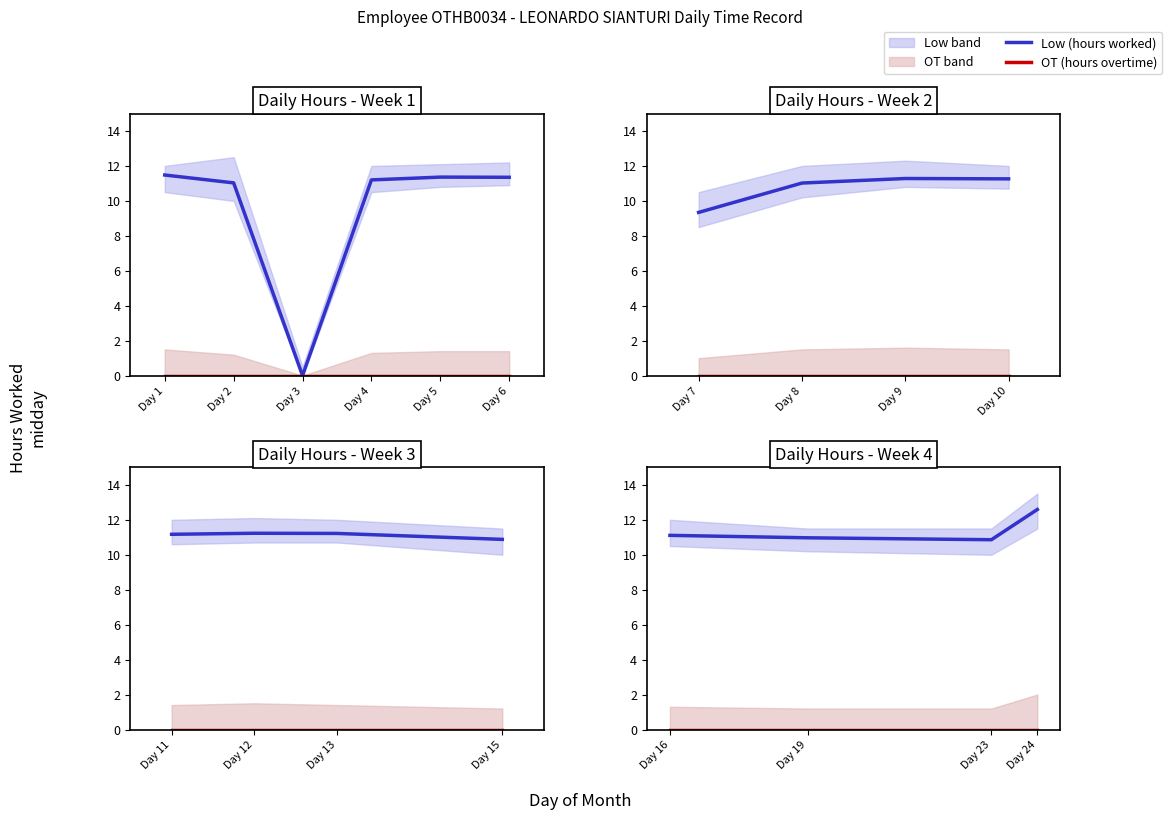

At which category does Low (hours worked) reach its first local valley?

Day 23